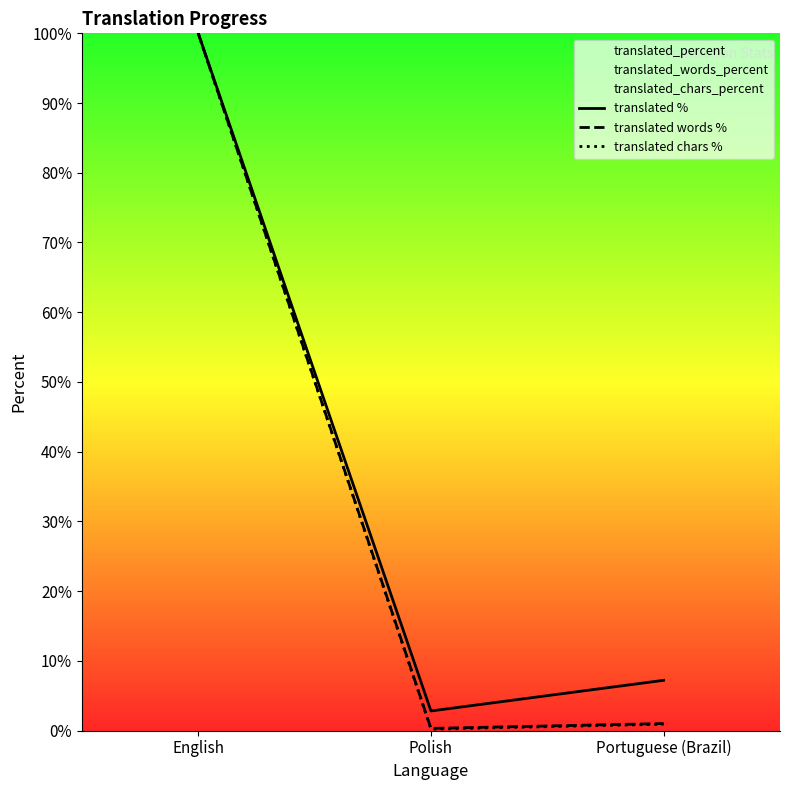

True or false: translated % has a value of 0.0 at Portuguese (Brazil).

False